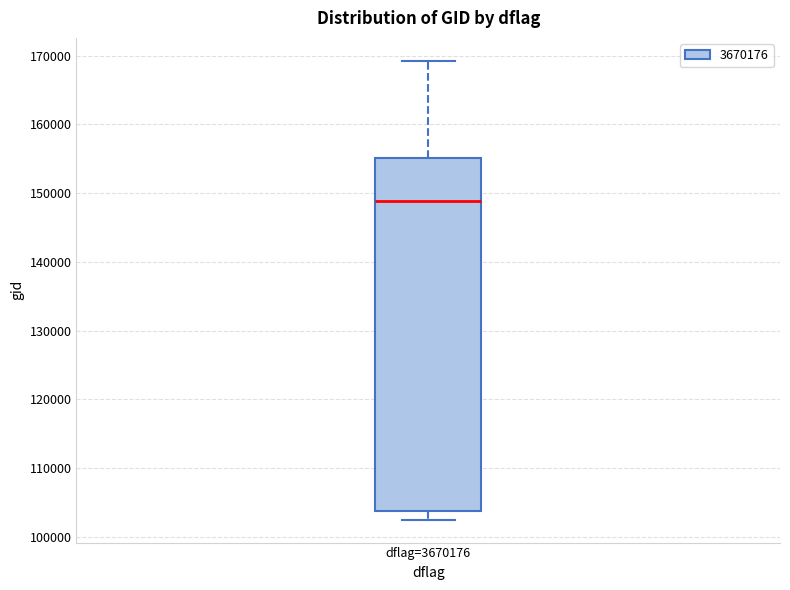

Transcribe this box plot: give where the median line is, the range the box spans, and where the two whiskers end, as read against the y-axis. The values are not printed on the chart, so give them approximately, as read against the axis.

median 149000, box 104000 to 155000, whiskers 102000 to 169000